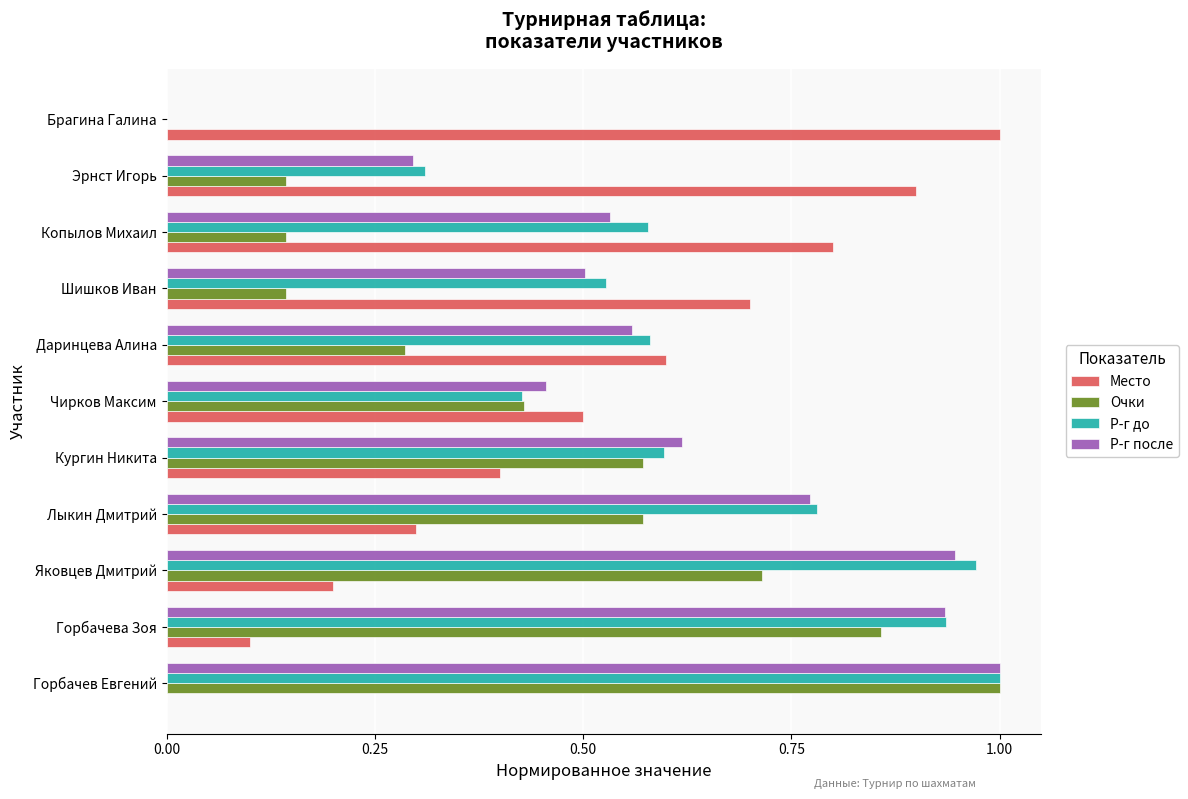

What are all the series names shown in the legend?

Место, Очки, Р-г до, Р-г после